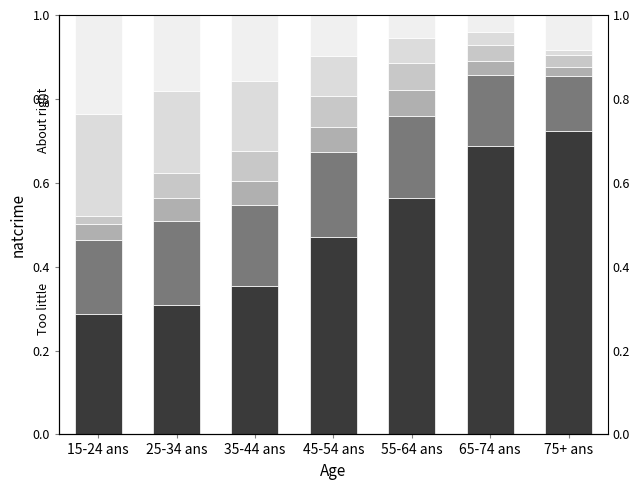

What is the highest value of the Il y a 3 ans jusqu'a moins de 5 ans series?

0.1